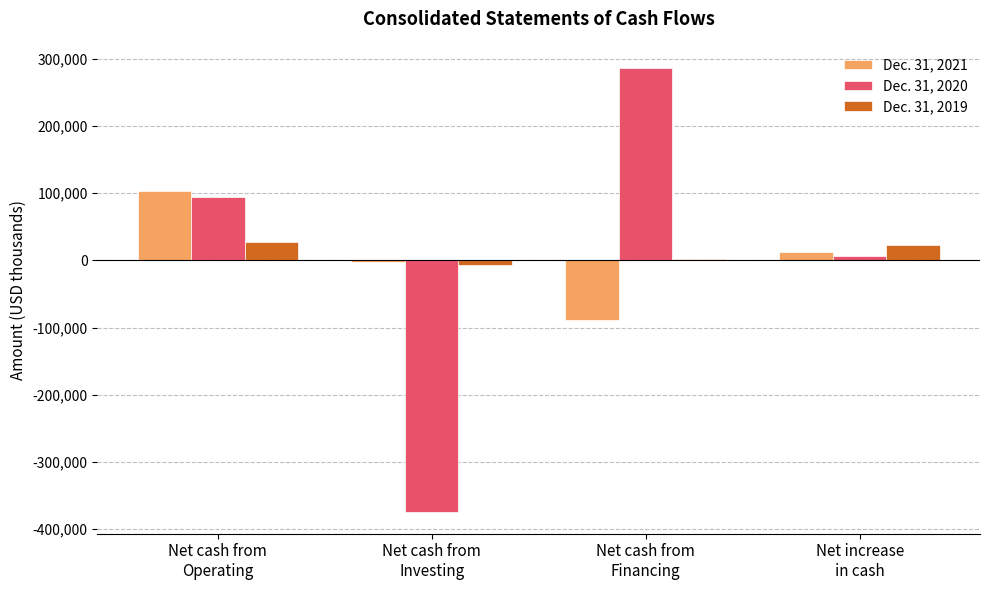

How many categories are shown in the chart?

4